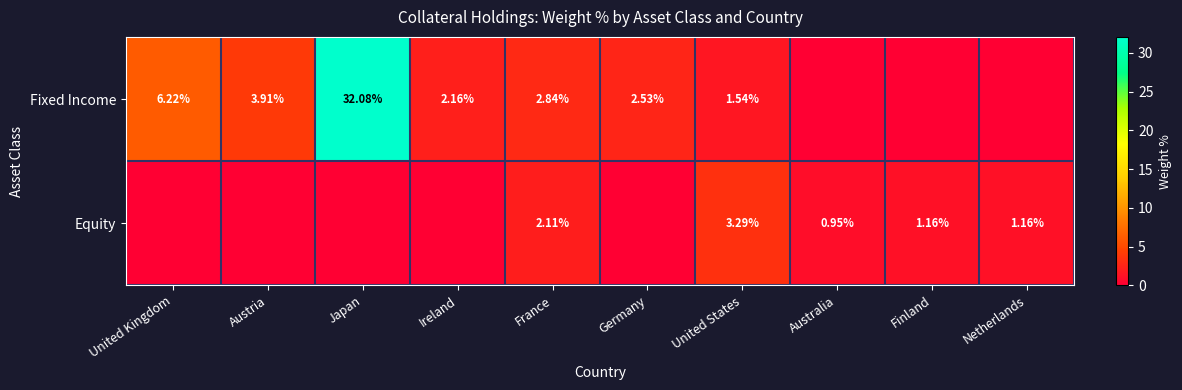

Is the value of Equity at Australia greater than the value of Fixed Income at Austria?

No